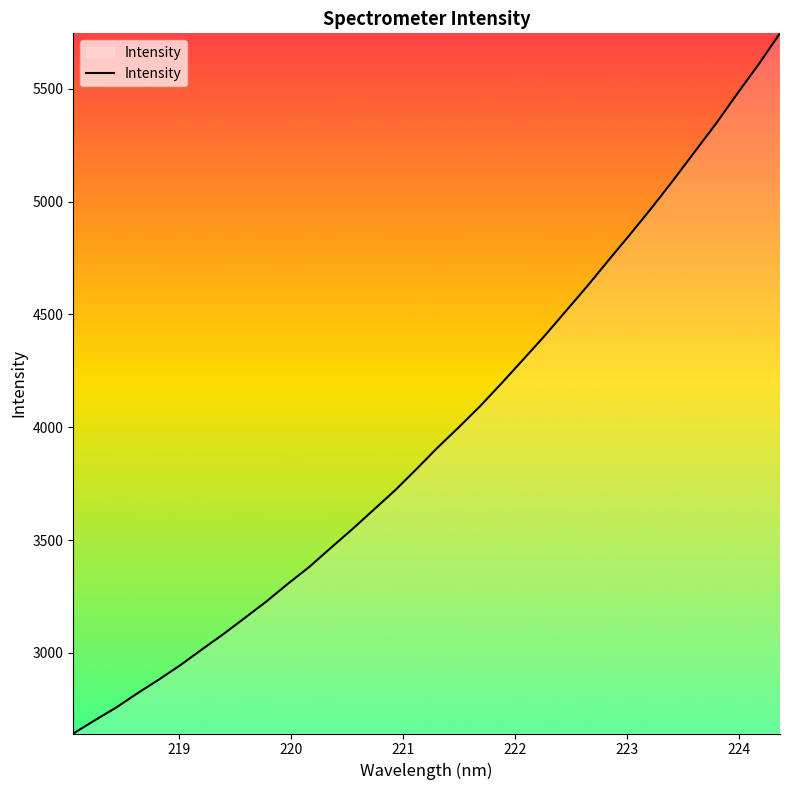

What is the smallest value displayed?

2643.1